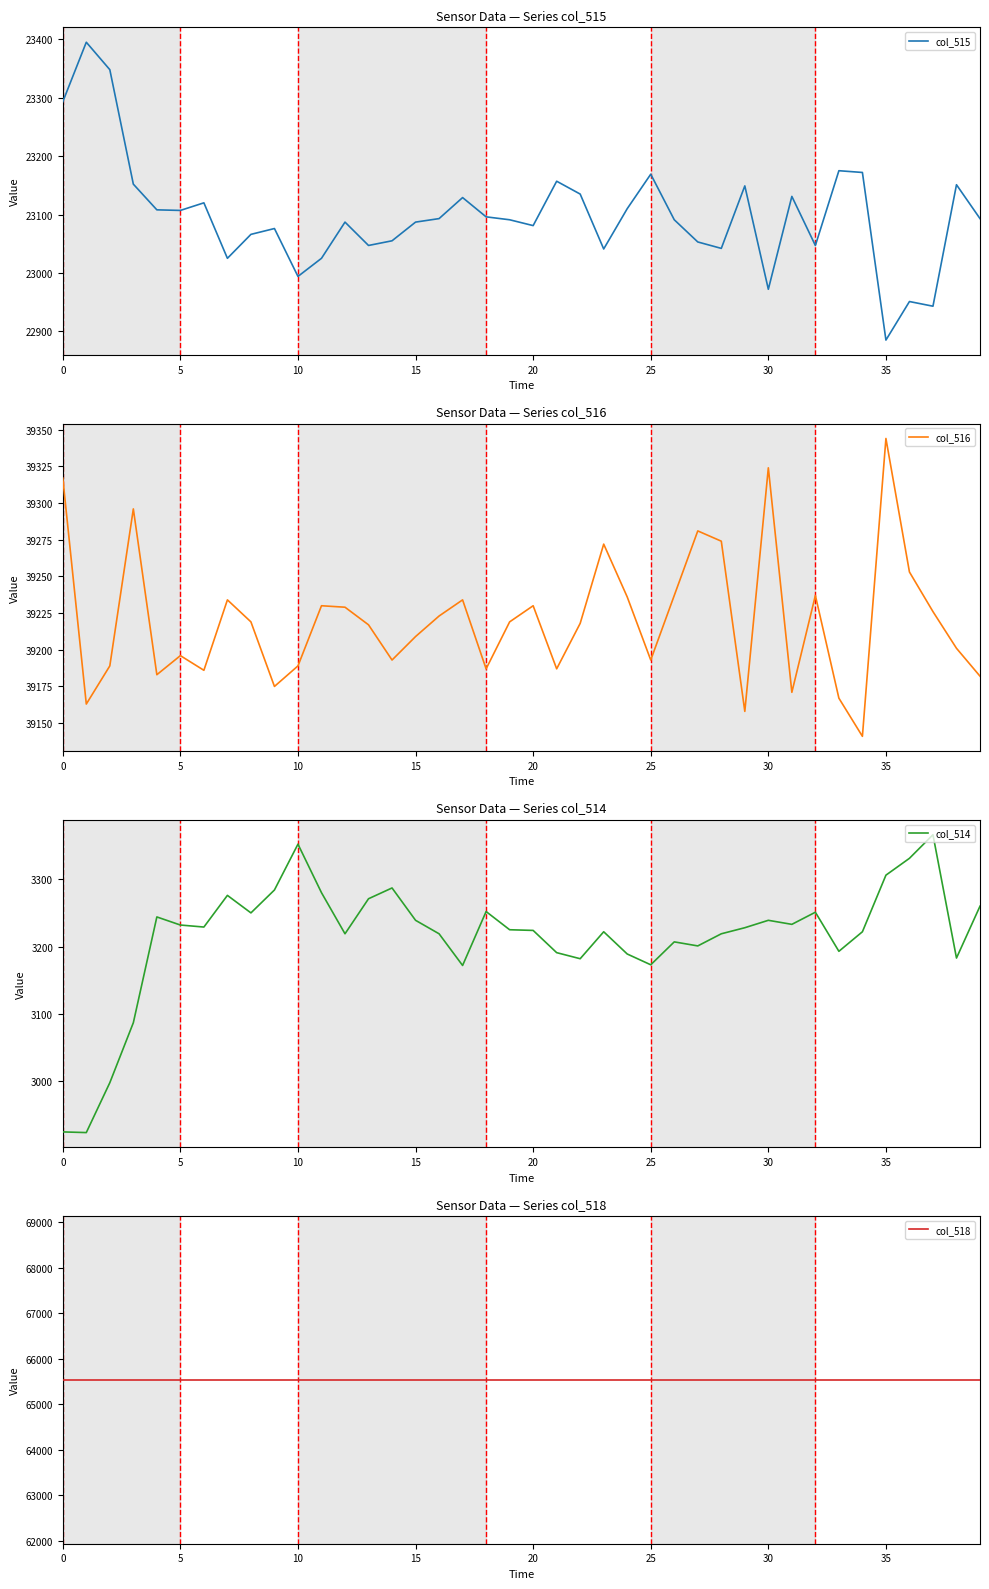

True or false: col_515 and col_514 cross at least once.

False